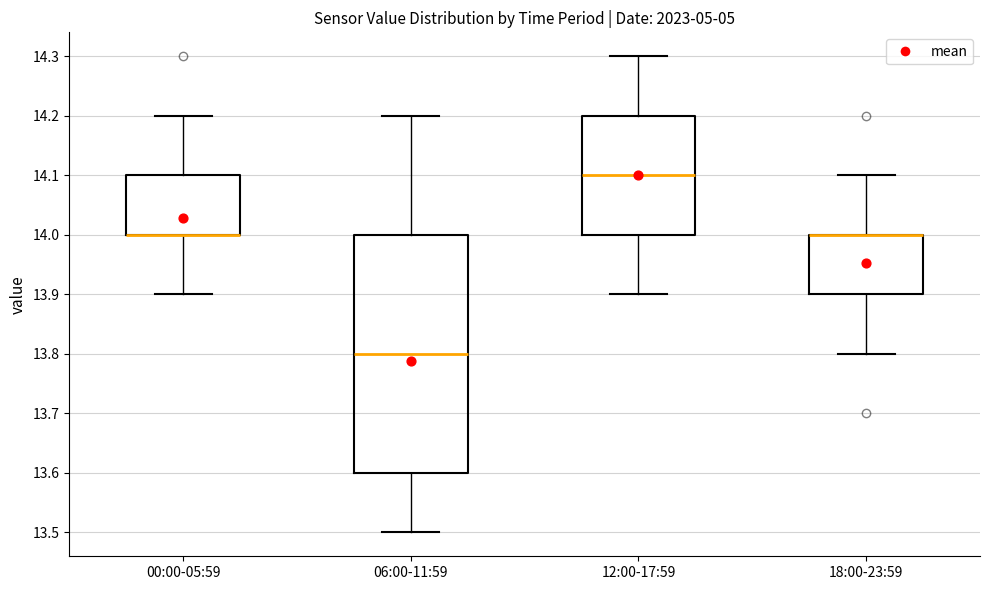

Reading left to right, read every box against the y-axis: the position of its median line, the range the box covers, and the ends of its whiskers. The values are not printed on the chart, so give them approximately, as read against the axis.

00:00-05:59: median 14.0 (drawn on the box's lower edge), box 14.0 to 14.1, whiskers 13.9 to 14.2
06:00-11:59: median 13.8, box 13.6 to 14.0, whiskers 13.5 to 14.2
12:00-17:59: median 14.1, box 14.0 to 14.2, whiskers 13.9 to 14.3
18:00-23:59: median 14.0 (drawn on the box's upper edge), box 13.9 to 14.0, whiskers 13.8 to 14.1